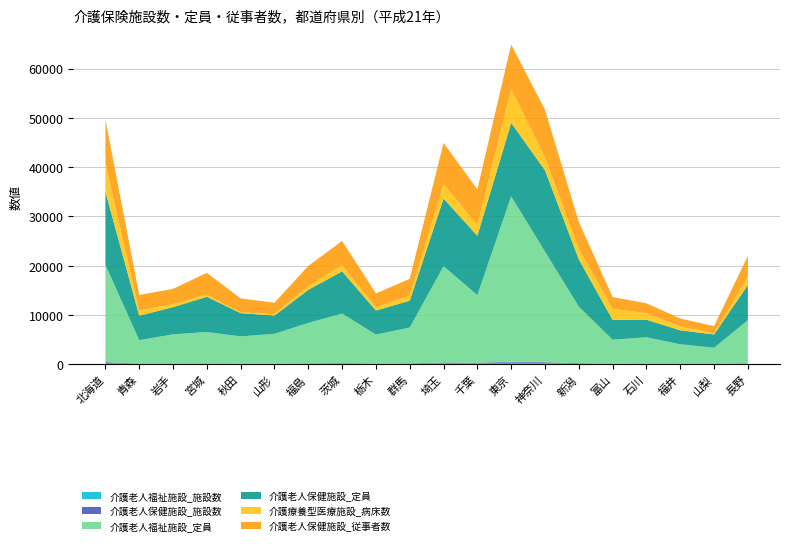

Reading left to right, list all the values displayed in this chart.

介護老人福祉施設_施設数: 北海道=281	青森=84	岩手=94	宮城=107	秋田=94	山形=78	福島=118	茨城=162	栃木=103	群馬=119	埼玉=246	千葉=201	東京=376	神奈川=262	新潟=154	富山=63	石川=65	福井=54	山梨=52	長野=130
介護老人保健施設_施設数: 北海道=165	青森=56	岩手=60	宮城=73	秋田=47	山形=39	福島=68	茨城=95	栃木=56	群馬=71	埼玉=130	千葉=121	東京=142	神奈川=153	新潟=92	富山=44	石川=38	福井=30	山梨=29	長野=84
介護老人福祉施設_定員: 北海道=19747	青森=4762	岩手=5940	宮城=6378	秋田=5533	山形=6073	福島=8223	茨城=10046	栃木=5884	群馬=7287	埼玉=19544	千葉=13725	東京=33586	神奈川=22462	新潟=11477	富山=4892	石川=5397	福井=3995	山梨=3290	長野=8741
介護老人保健施設_定員: 北海道=14849	青森=4965	岩手=5512	宮城=7148	秋田=4717	山形=3708	福島=6716	茨城=8563	栃木=4885	群馬=5441	埼玉=13722	千葉=12042	東京=14901	神奈川=16495	新潟=9576	富山=4022	石川=3559	福井=2824	山梨=2690	長野=7152
介護療養型医療施設_病床数: 北海道=5746	青森=1059	岩手=609	宮城=460	秋田=143	山形=316	福島=753	茨城=1277	栃木=605	群馬=1035	埼玉=2926	千葉=2209	東京=6819	神奈川=2589	新潟=2158	富山=2237	石川=1314	福井=775	山梨=240	長野=1648
介護老人保健施設_従事者数: 北海道=8889	青森=3152	岩手=3100	宮城=4408	秋田=2847	山形=2293	福島=4090	茨城=4894	栃木=2859	群馬=3406	埼玉=8365	千葉=7190	東京=9078	神奈川=9702	新潟=5449	富山=2396	石川=2010	福井=1627	山梨=1461	長野=4243